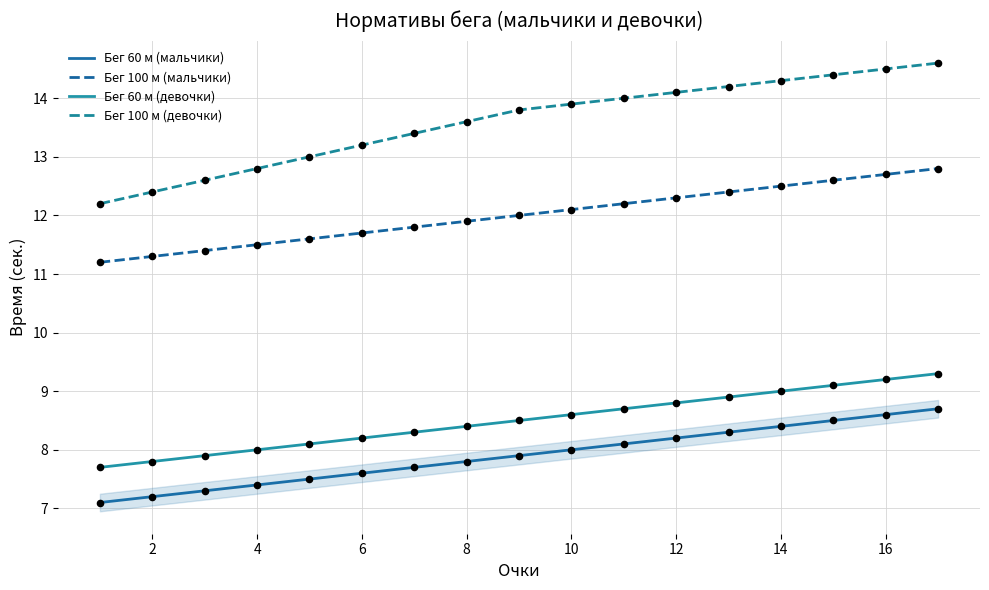

Which series has the largest total across all categories?

Бег 100 м (девочки)